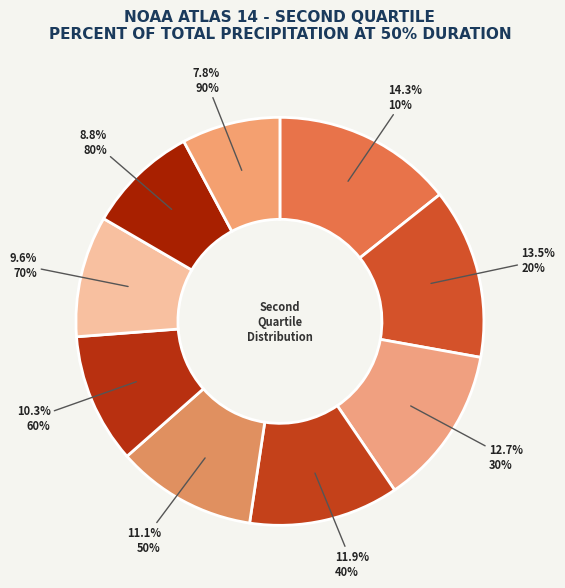

How many segments does this pie chart have?

9